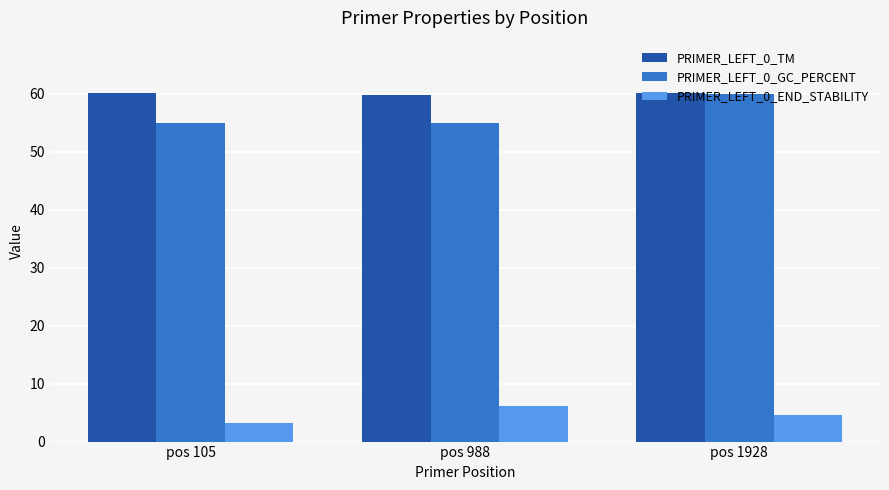

The PRIMER_LEFT_0_GC_PERCENT series shows 31.2 at pos 1928. True or false?

False